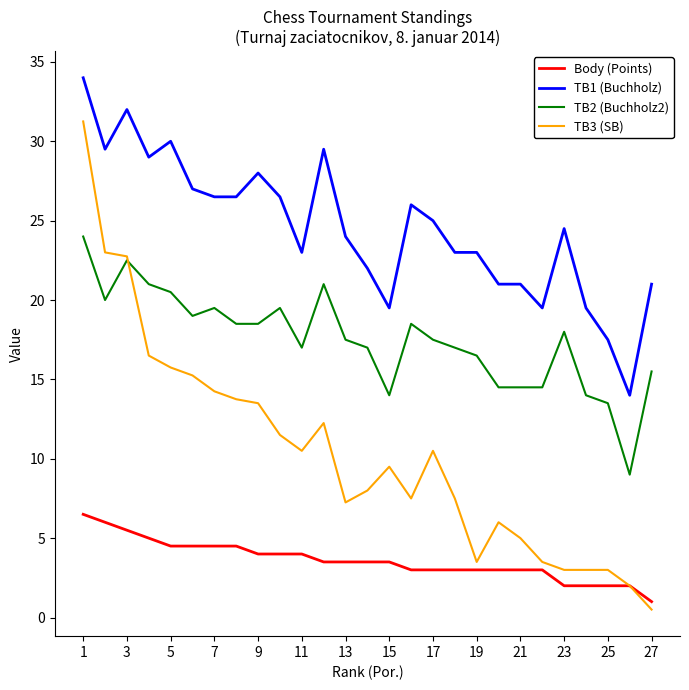

True or false: TB2 (Buchholz2) and TB1 (Buchholz) cross at least once.

False